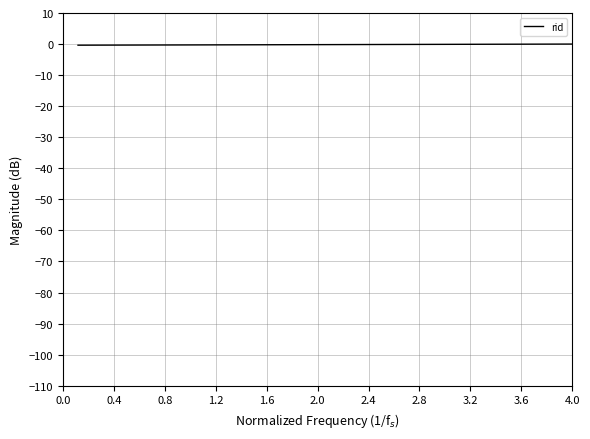

What is the difference between the maximum and minimum values?

0.4